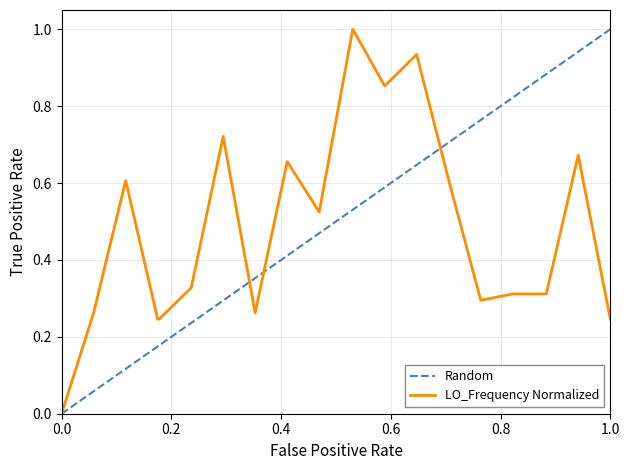

True or false: LO_Frequency Normalized has a value of 0.0 at 0.0.

True